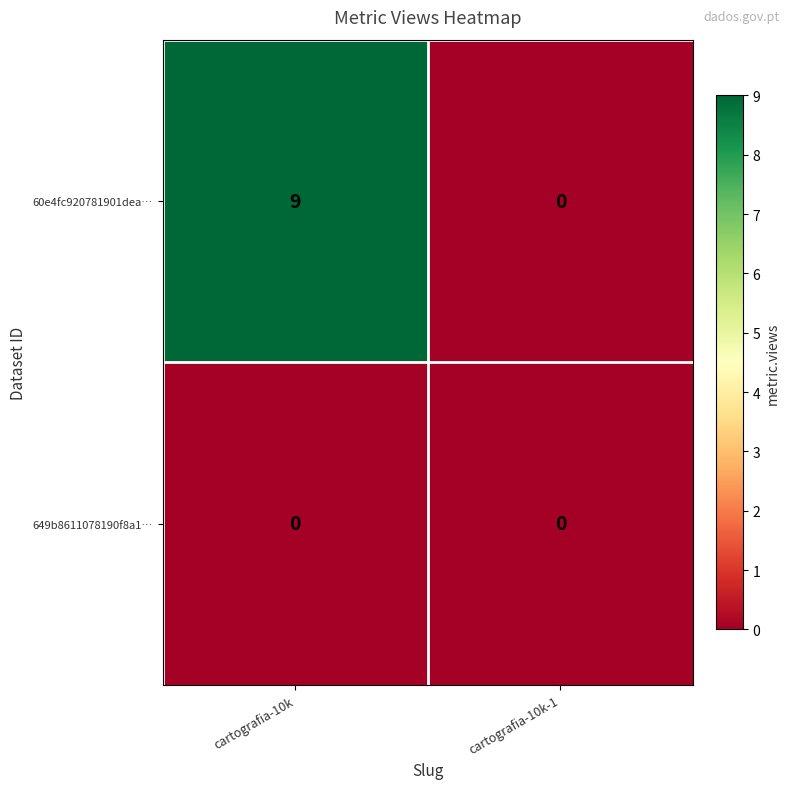

Reading right to left, what are all the values shown in this chart?

60e4fc920781901dea…: 0	9
649b8611078190f8a1…: 0	0